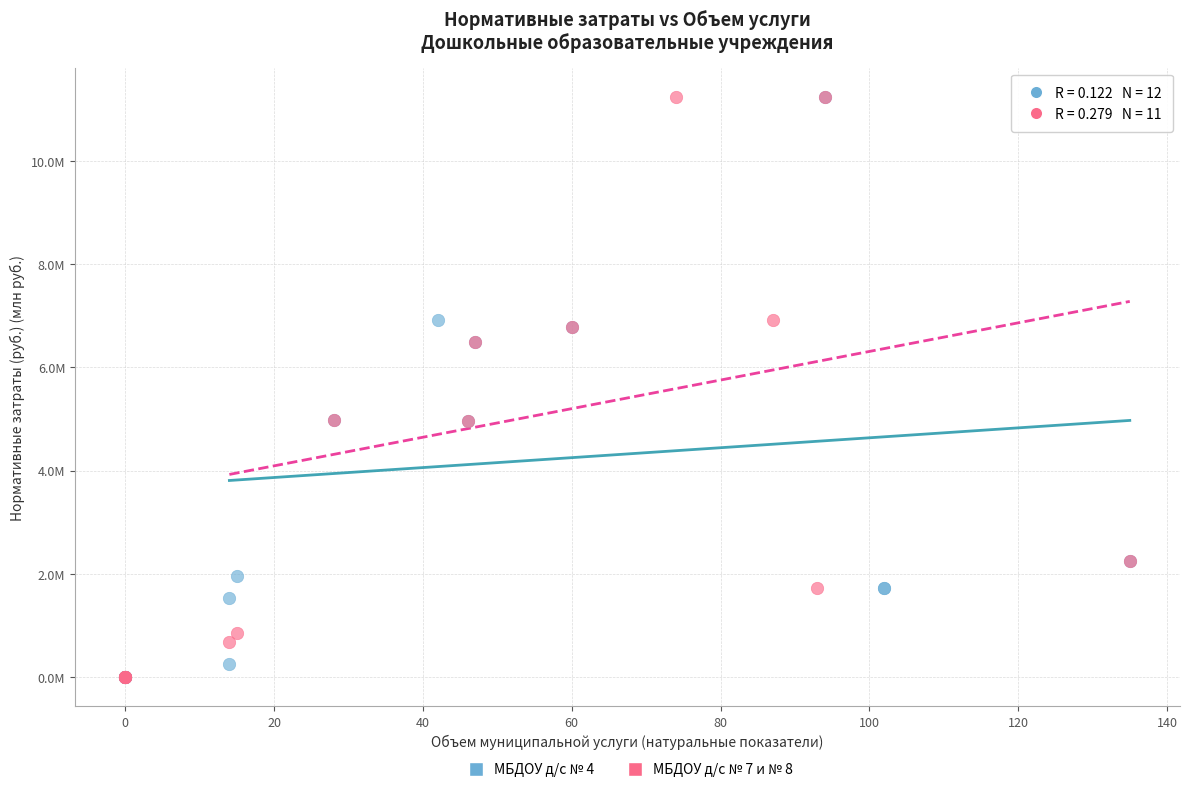

What are all the series names shown in the legend?

МБДОУ д/с № 4, МБДОУ д/с № 7 и № 8